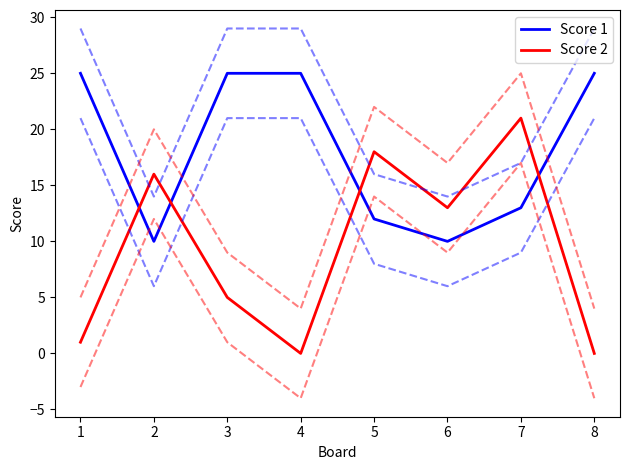

What are all the series names shown in the legend?

Score 1, Score 2